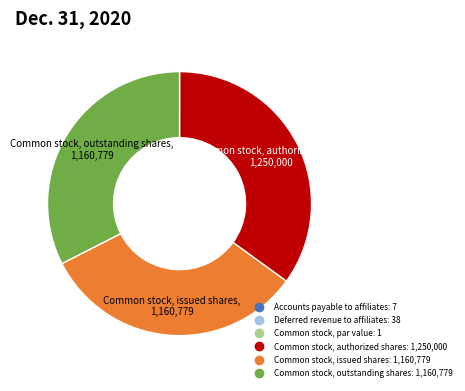

The Common stock, issued shares slice represents 18% of the pie. True or false?

False